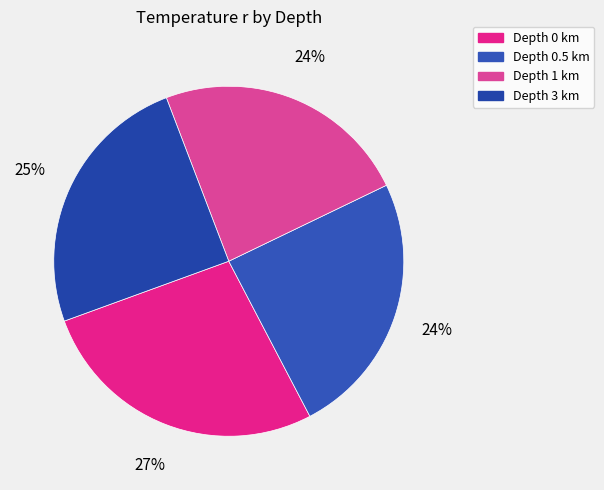

Rank the categories by value from highest to lowest.

Depth 0 km, Depth 3 km, Depth 0.5 km, Depth 1 km, 4